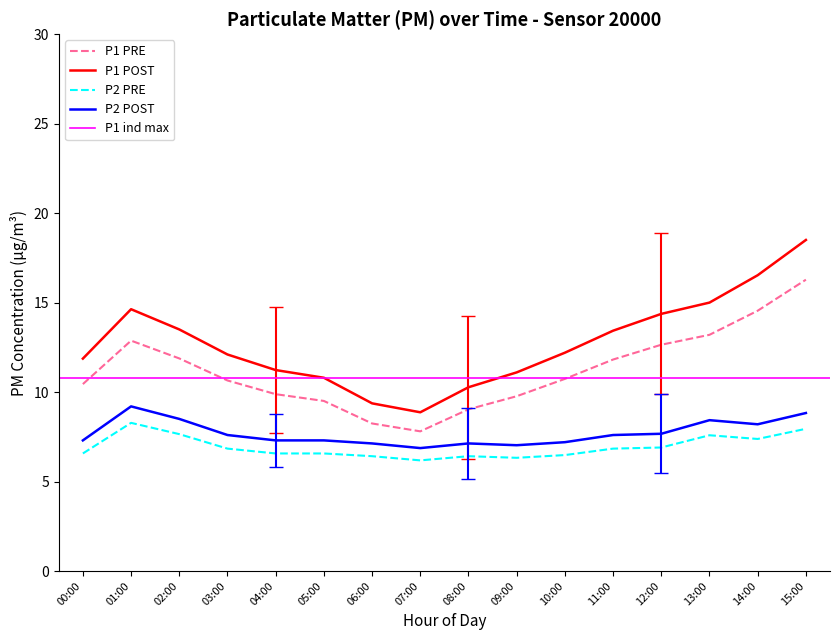

Is the value of P2 POST at 11:00 greater than the value of P1 PRE at 06:00?

No